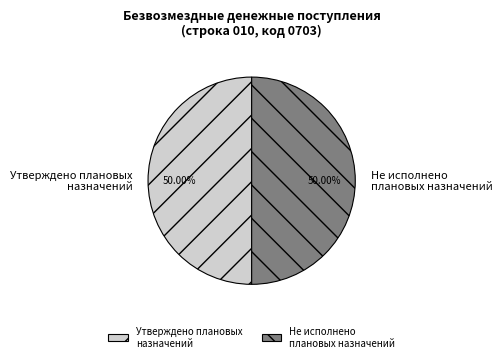

To the nearest percent, what portion does Не исполнено плановых назначений represent?

50%